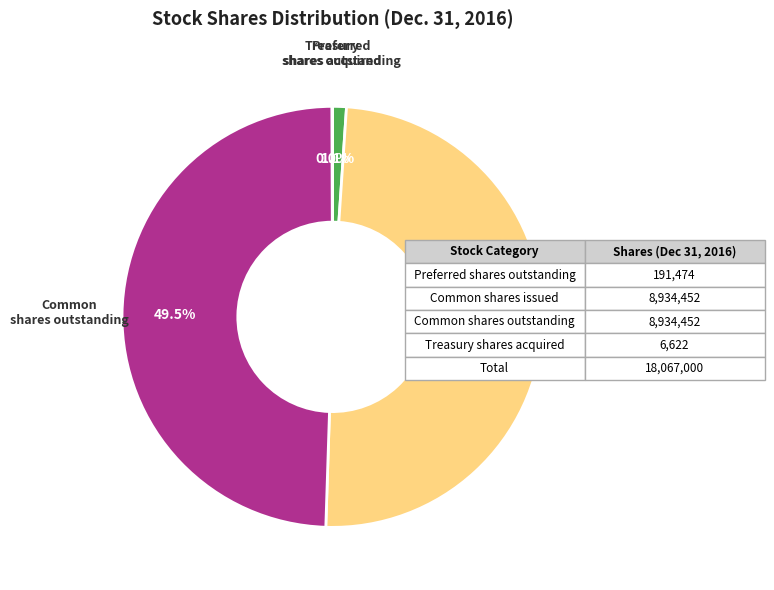

Is there a majority slice in this chart?

No